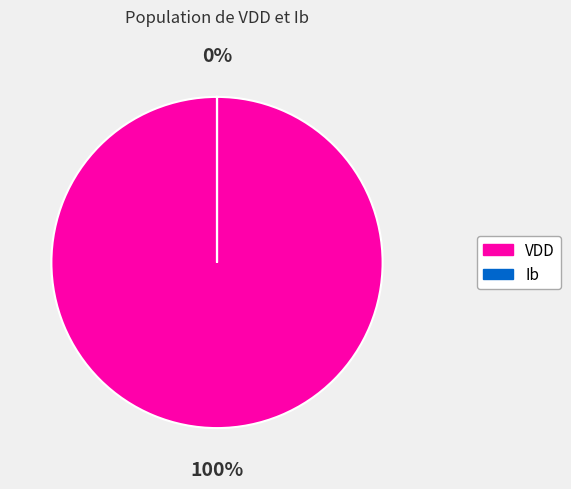

Do VDD and Ib together represent more than half of the pie?

Yes